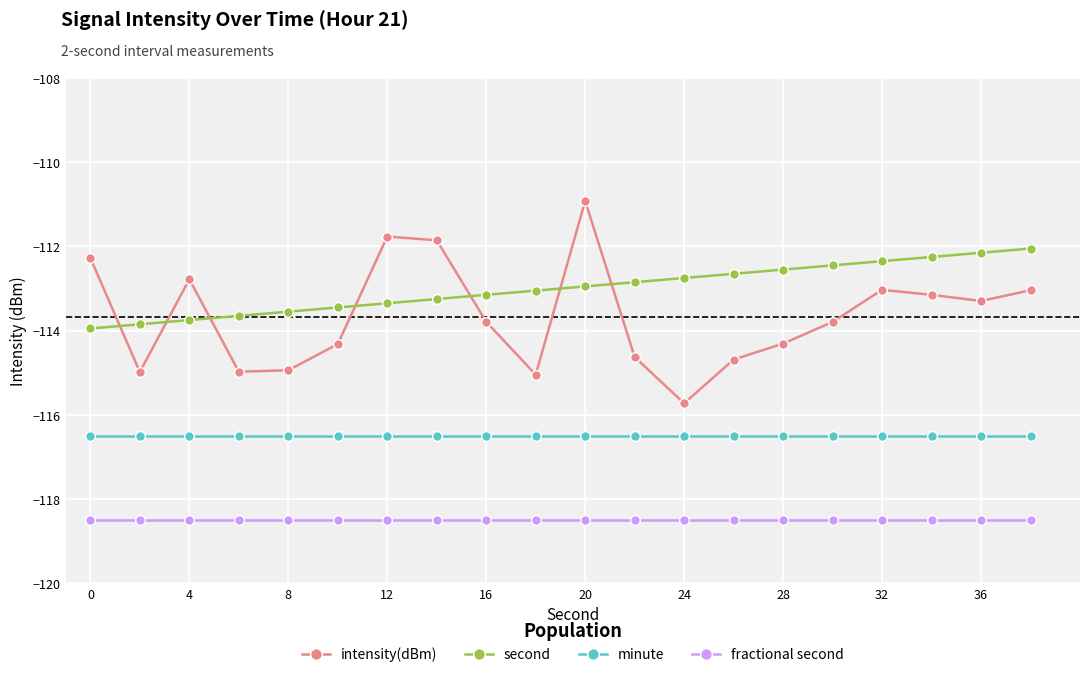

True or false: fractional second and intensity(dBm) intersect in this chart.

False